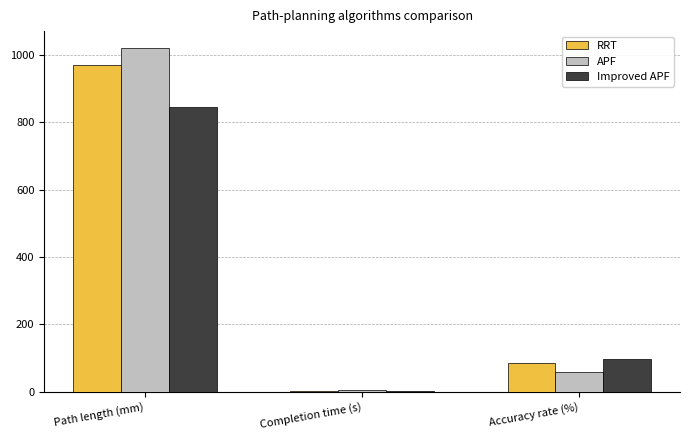

How many groups of bars are there?

3